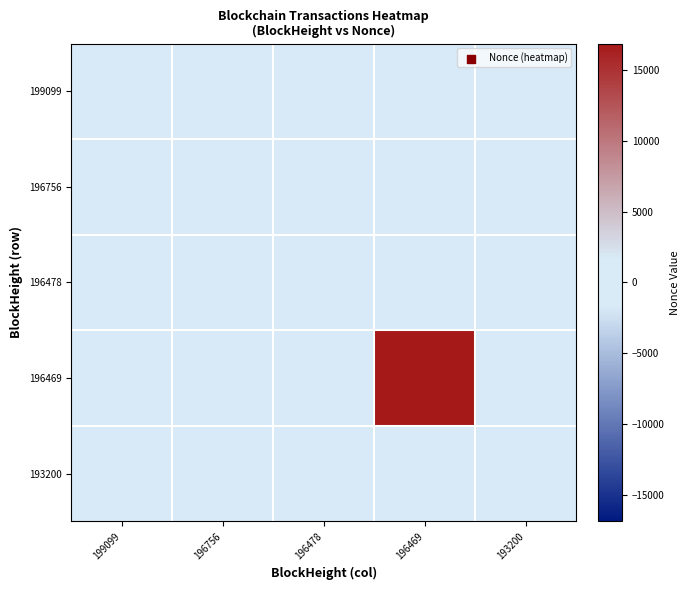

Reading left to right, extract all data points from this chart.

199099: 199099=2	196756=0	196478=0	196469=0	193200=0
196756: 199099=0	196756=1	196478=0	196469=0	193200=0
196478: 199099=0	196756=0	196478=0	196469=0	193200=0
196469: 199099=0	196756=0	196478=0	196469=16871	193200=0
193200: 199099=0	196756=0	196478=0	196469=0	193200=0